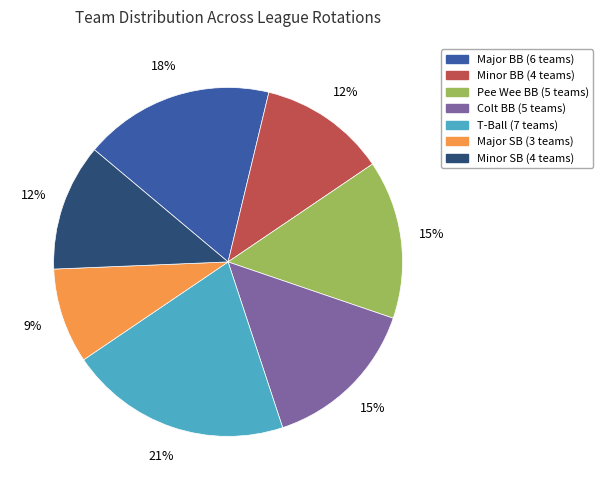

Is T-Ball the majority of the pie?

No